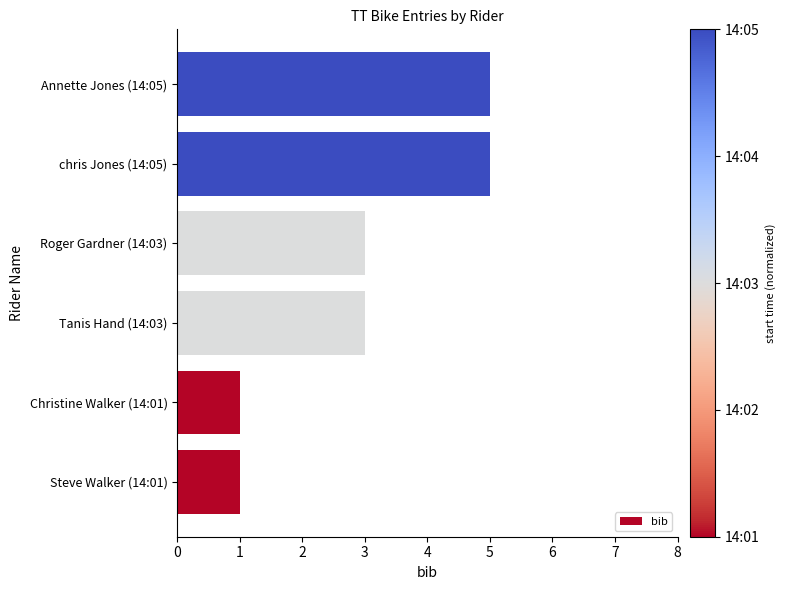

True or false: the data shows 1 at Steve Walker (14:01).

True